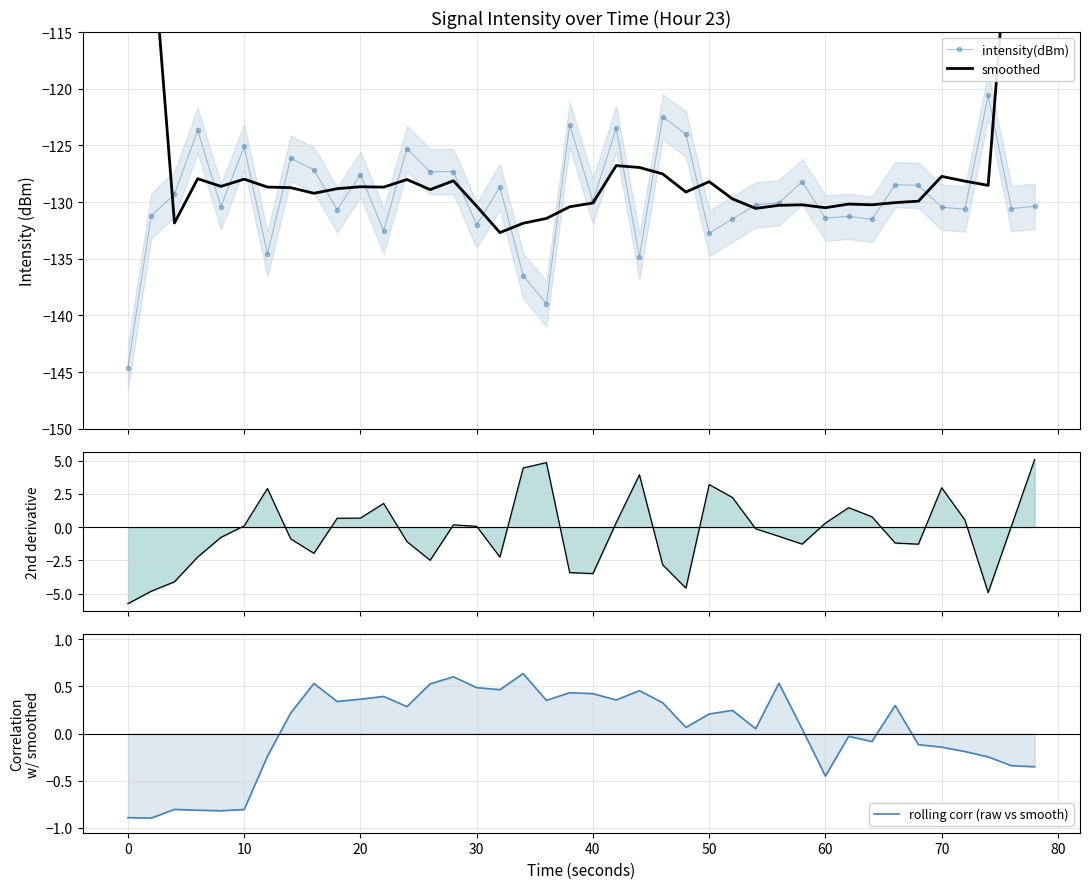

How many lines are shown in the chart?

4